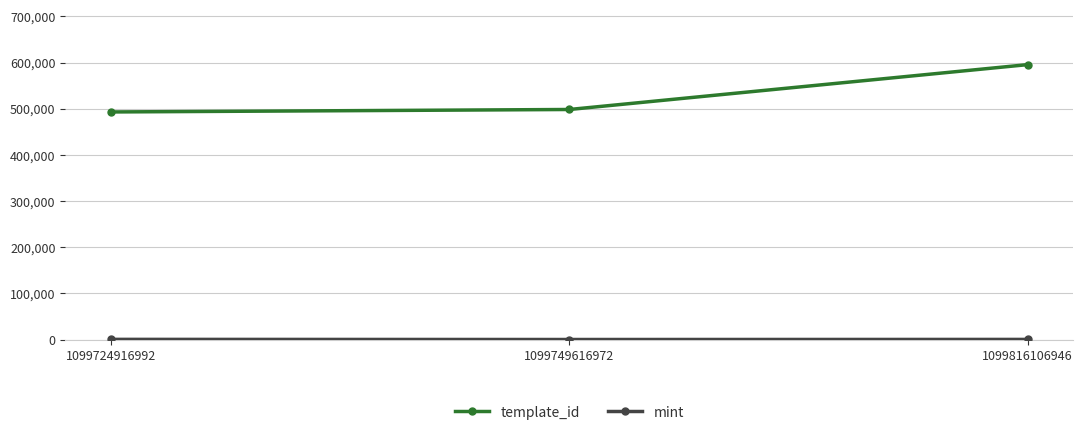

At how many categories does at least one series exceed 221912?

3